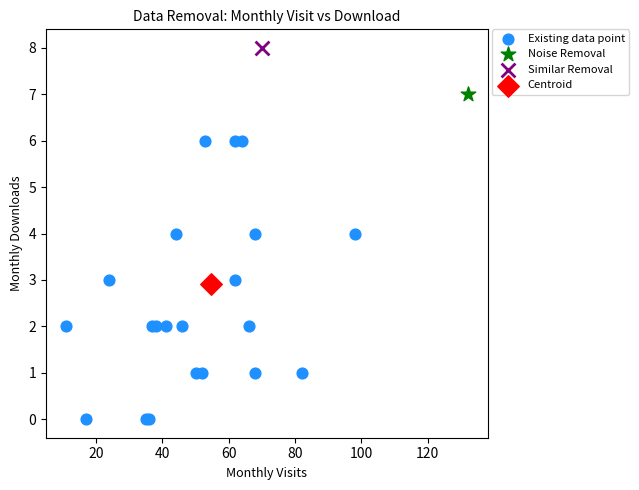

What are all the series names shown in the legend?

Existing data point, Noise Removal, Similar Removal, Centroid